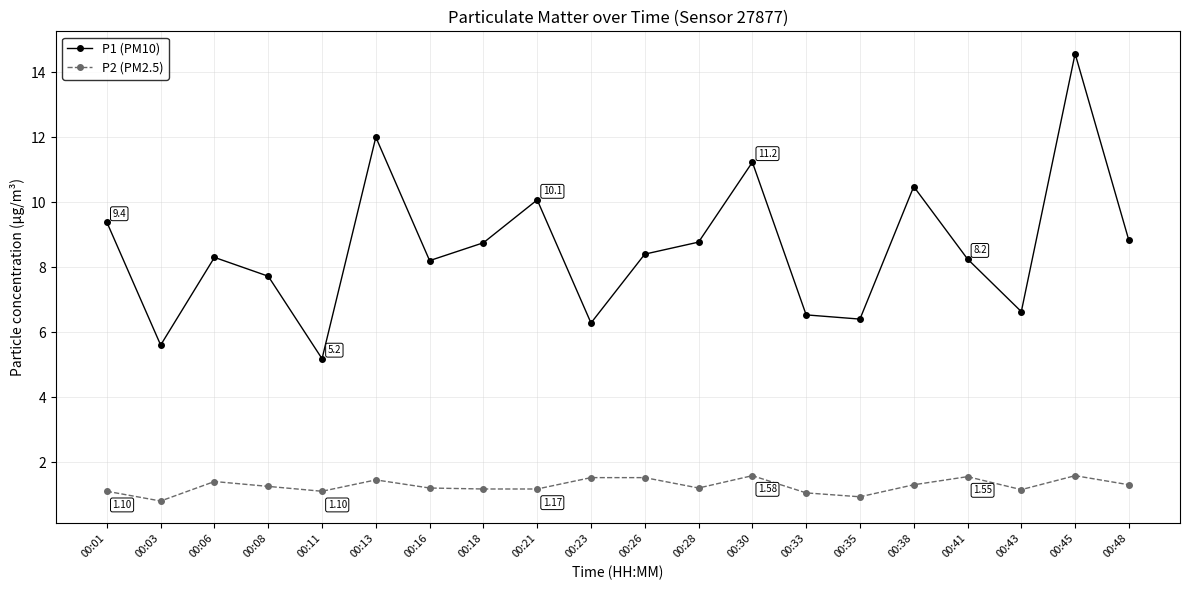

True or false: P1 (PM10) and P2 (PM2.5) intersect in this chart.

False